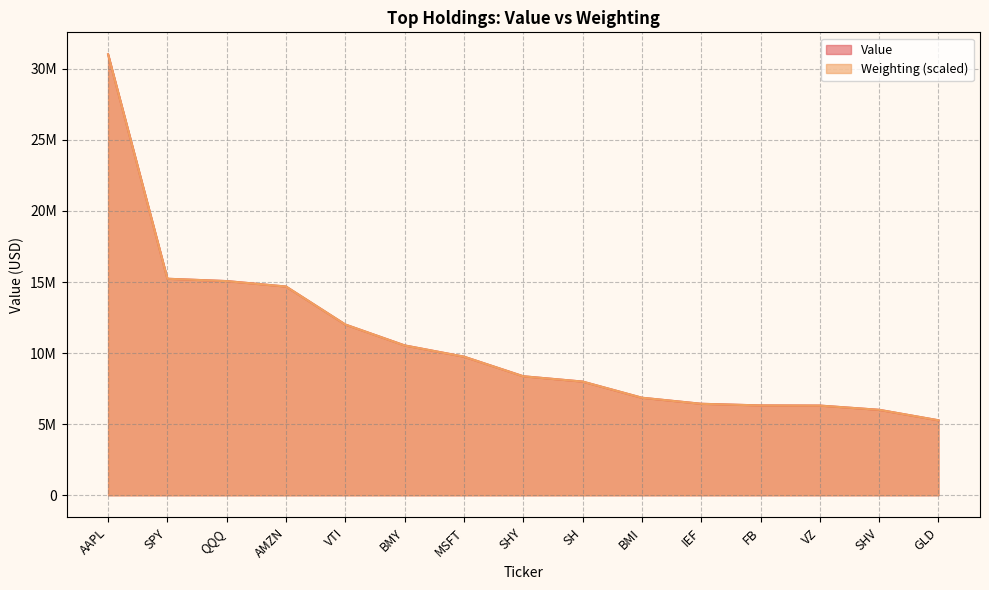

What is the total value across all series at SHV?

12022965.2